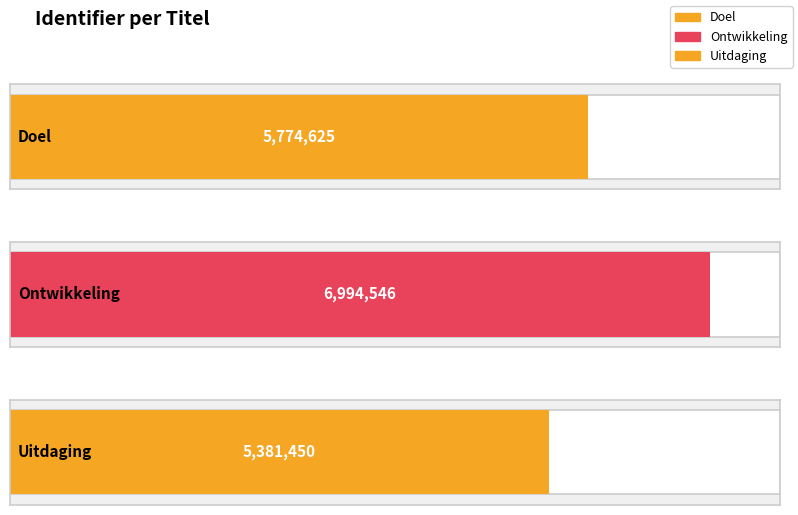

At which category does the chart reach its minimum across all series?

Uitdaging